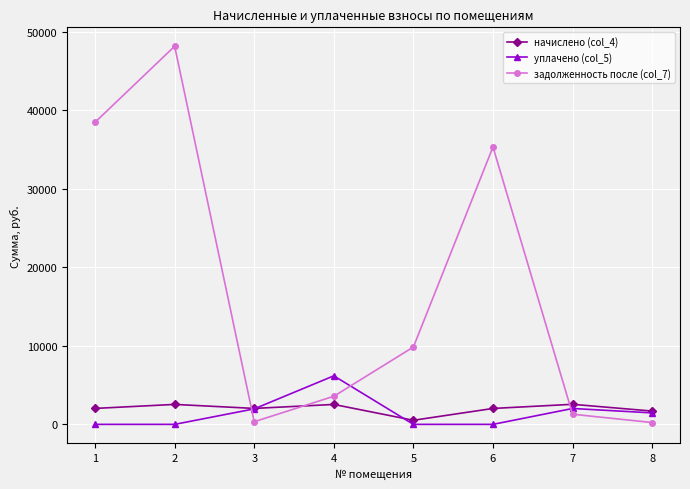

Rank the series by their maximum value, from highest to lowest.

задолженность после (col_7), уплачено (col_5), начислено (col_4)